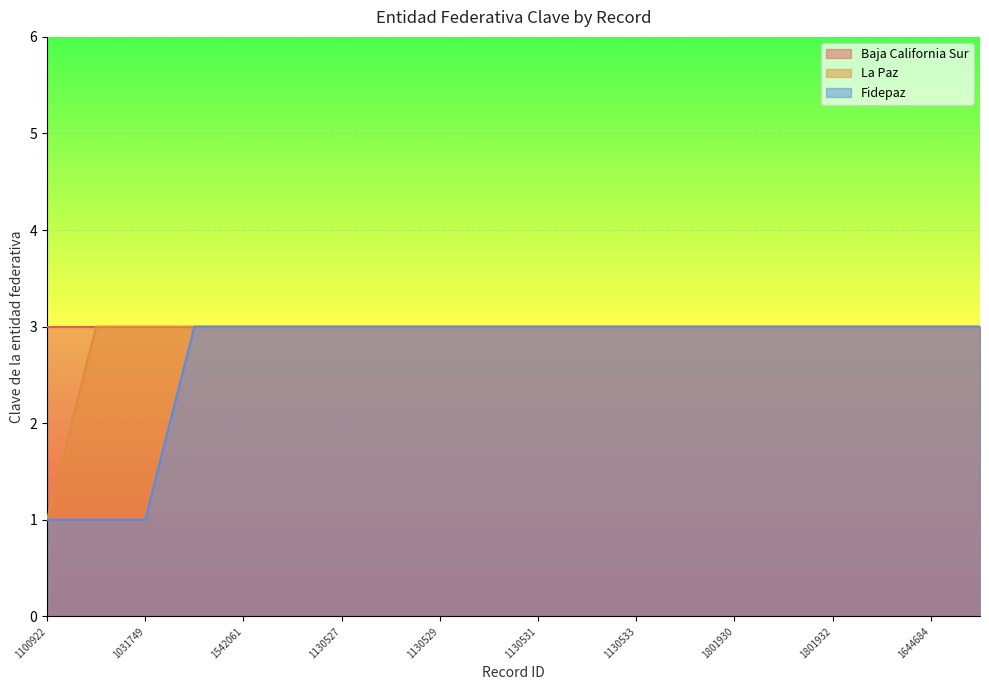

What are all the series names shown in the legend?

Baja California Sur, La Paz, Fidepaz